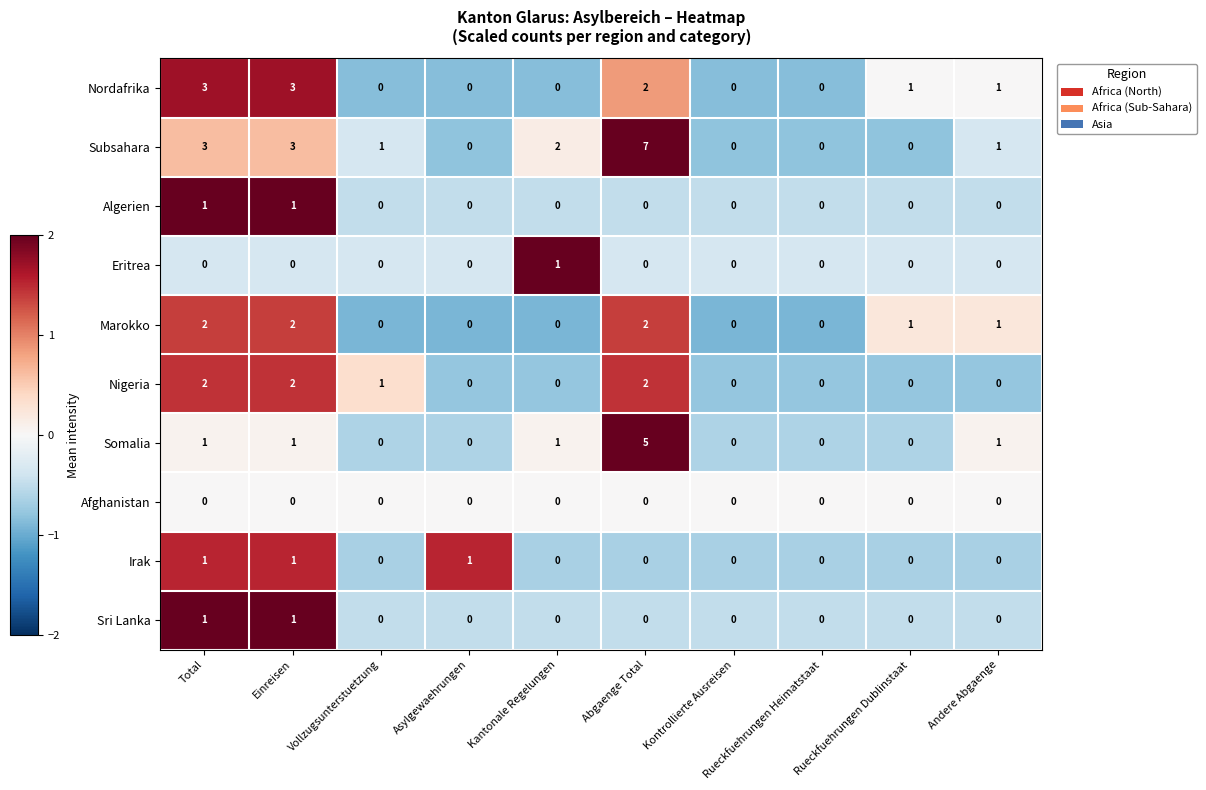

Which series has the largest total across all categories?

Subsahara